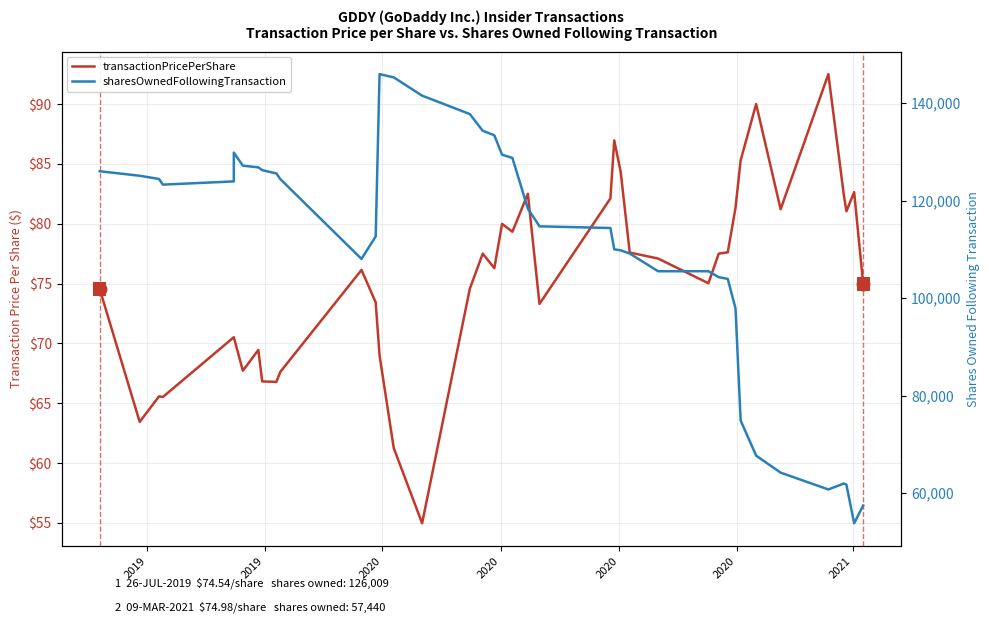

Reading left to right, transcribe all the data shown in this chart.

transactionPricePerShare: 74.5	63.4	65.6	65.5	70.5	70.5	67.7	69.5	66.8	66.8	67.6	76.1	73.4	69.0	61.2	55.0	74.6	77.5	76.3	80.0	79.3	82.5	73.3	82.1	87.0	84.3	77.6	77.1	75.0	77.5	77.6	81.3	85.3	90.0	81.2	92.5	82.4	81.0	82.6	75.0
sharesOwnedFollowingTransaction: 126009.0	125083.0	124422.0	123262.0	123921.0	129831.0	127151.0	126802.0	126226.0	125565.0	124411.0	108027.0	112640.0	145920.0	145259.0	141510.0	137734.0	134309.0	133383.0	129405.0	128735.0	118339.0	114713.0	114364.0	109989.0	109786.0	109125.0	105499.0	105499.0	104282.0	103933.0	97899.0	74877.0	67680.0	64192.0	60746.0	61960.0	61732.0	53814.0	57440.0